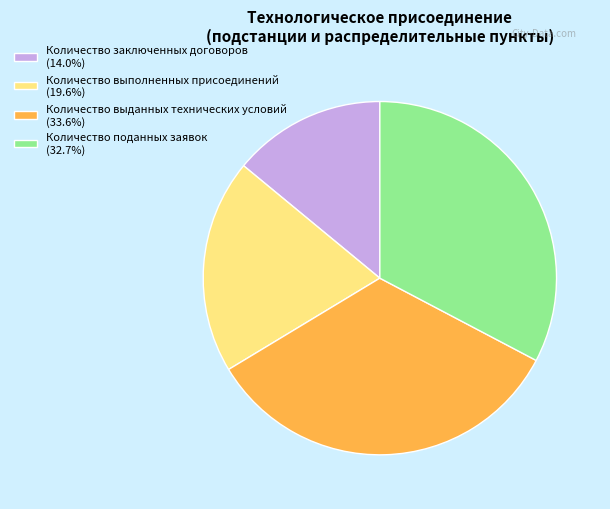

Approximately how many times larger is the value at Количество поданных заявок compared to Количество заключенных договоров?

2.3